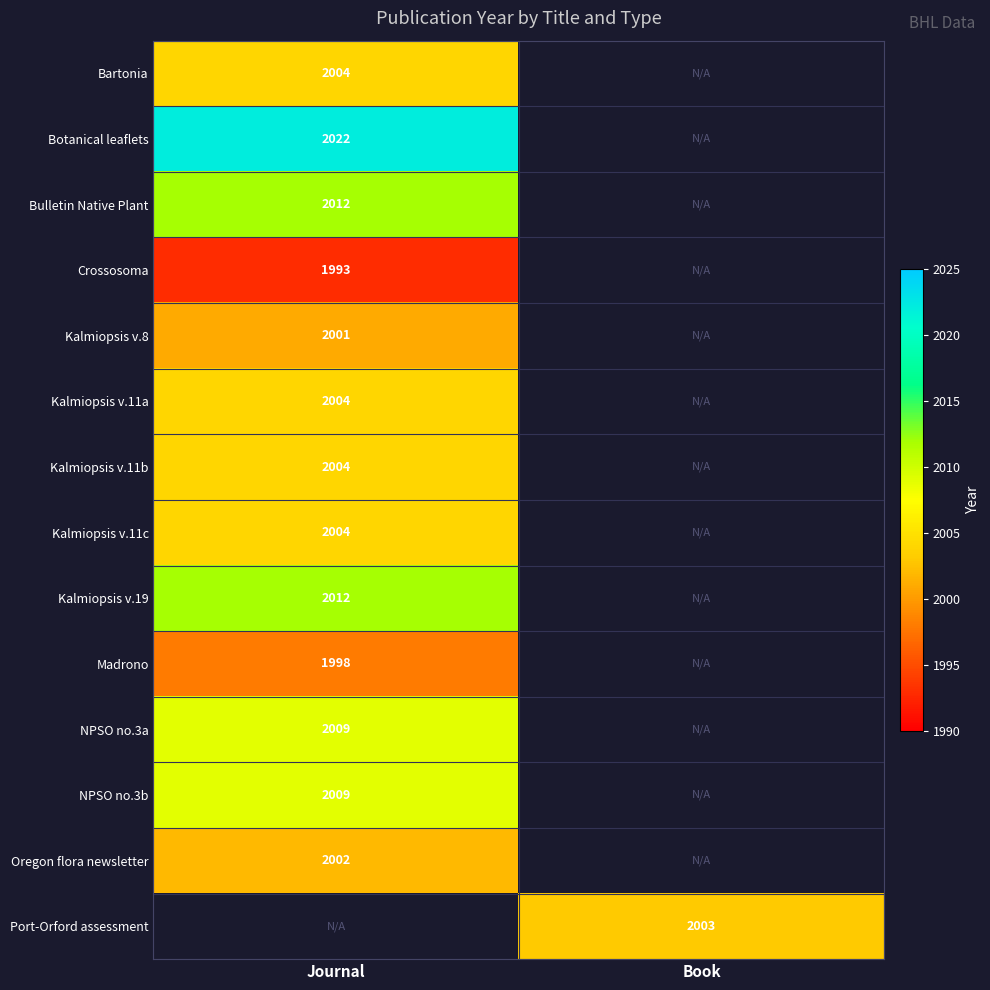

Is it true that Oregon flora newsletter equals 2002 at Journal?

True